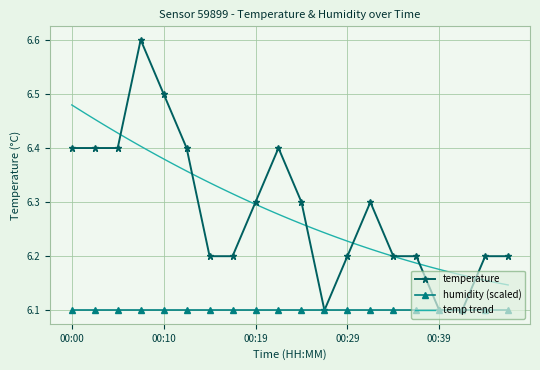

At which category does the data reach its first local valley?

00:27